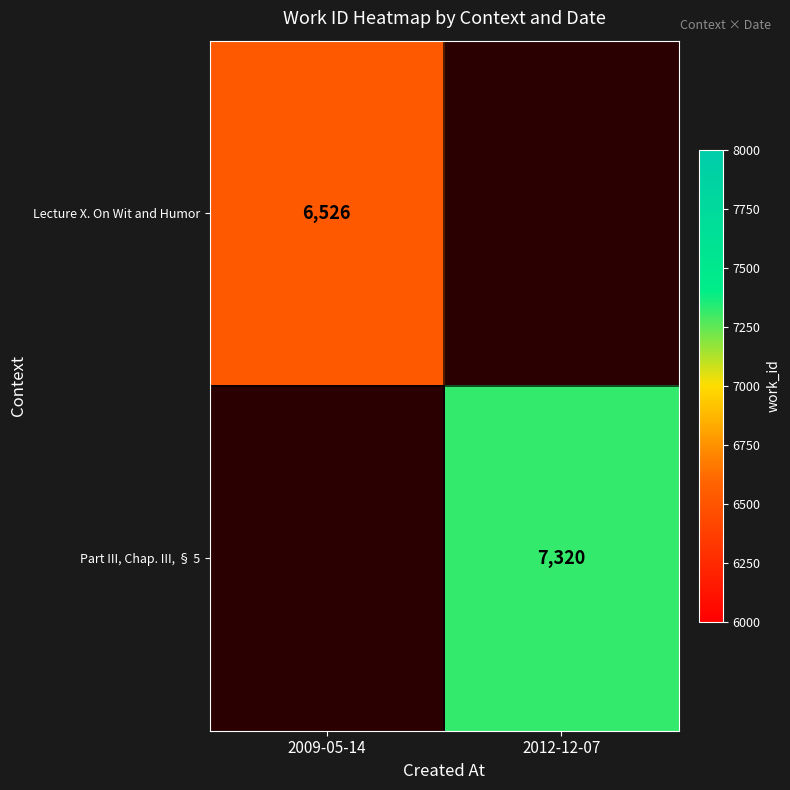

The value of Lecture X. On Wit and Humor at 2009-05-14 is 6526. True or false?

True